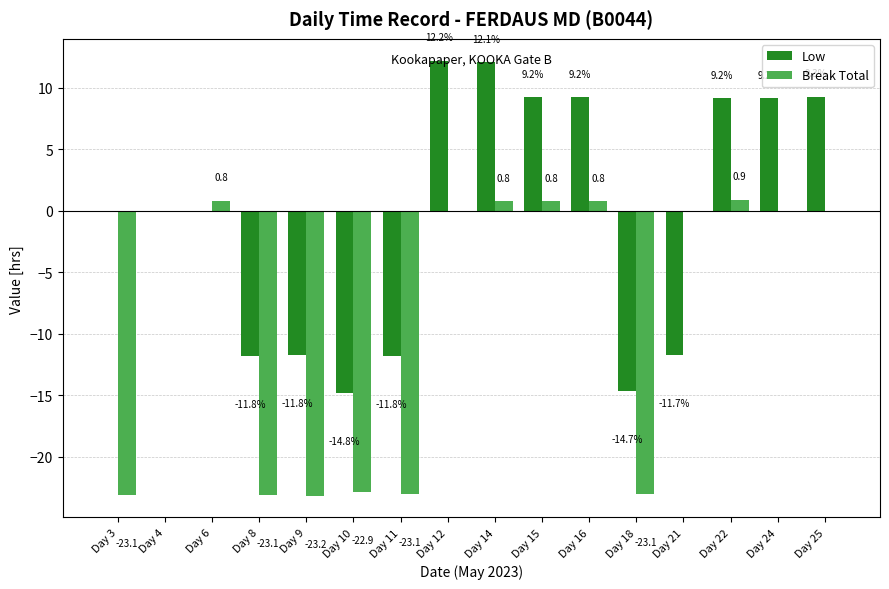

How many groups of bars are there?

16